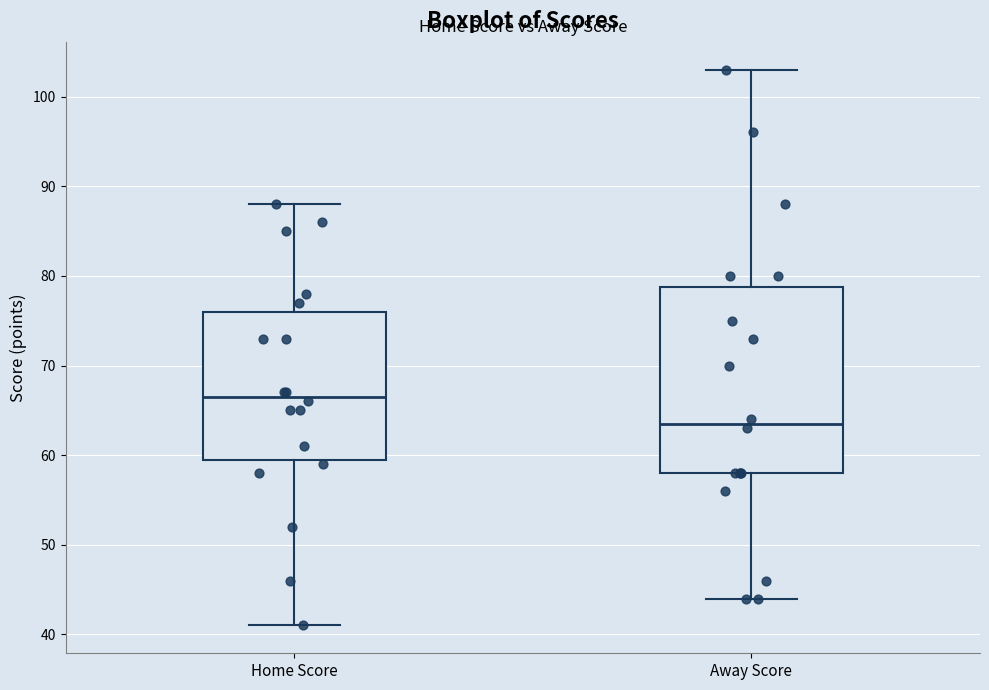

Reading left to right, read every box against the y-axis: the position of its median line, the range the box covers, and the ends of its whiskers. The values are not printed on the chart, so give them approximately, as read against the axis.

Home Score: median 67, box 60 to 76, whiskers 41 to 88
Away Score: median 64, box 58 to 79, whiskers 44 to 103